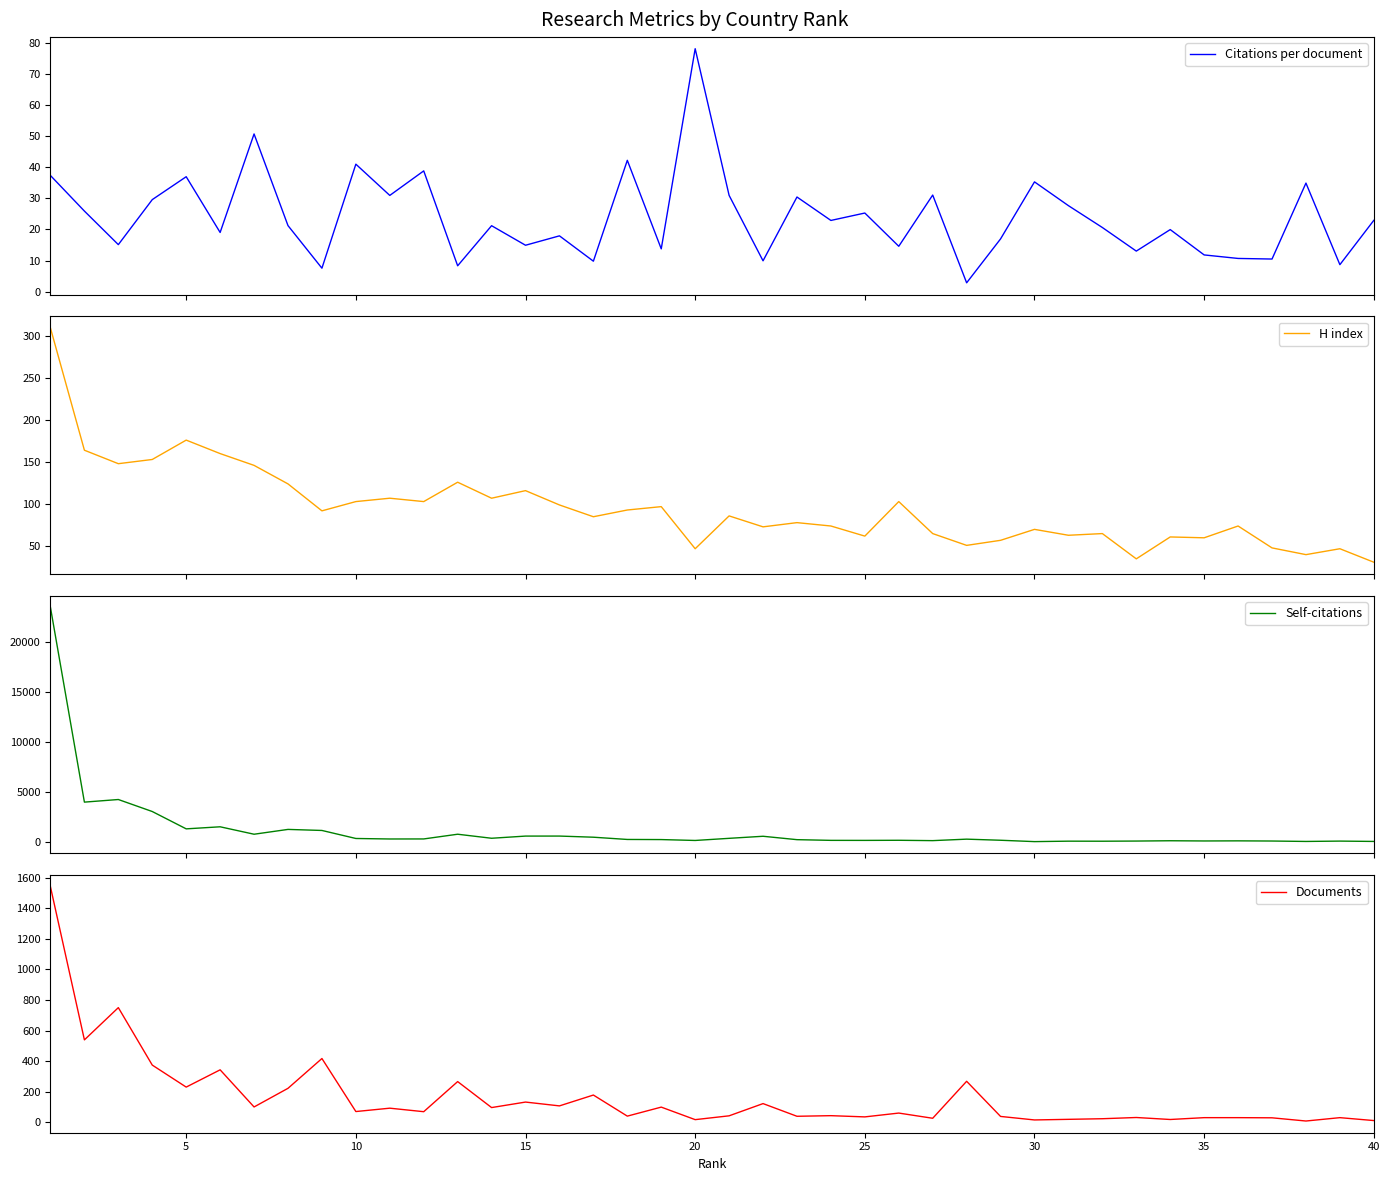

What is the lowest value of the Citations per document series?

2.8